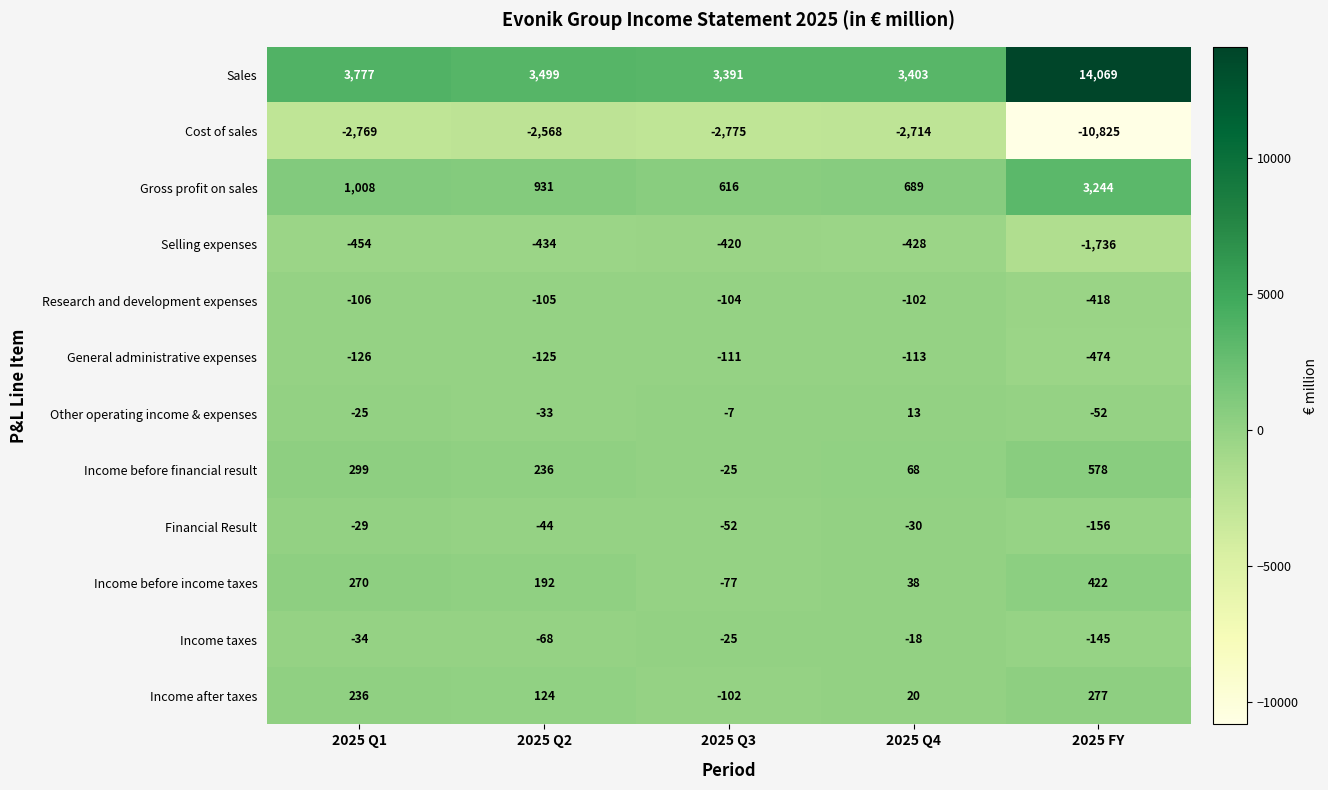

What is the sum of the Sales values at 2025 Q3 and 2025 Q4?

6794